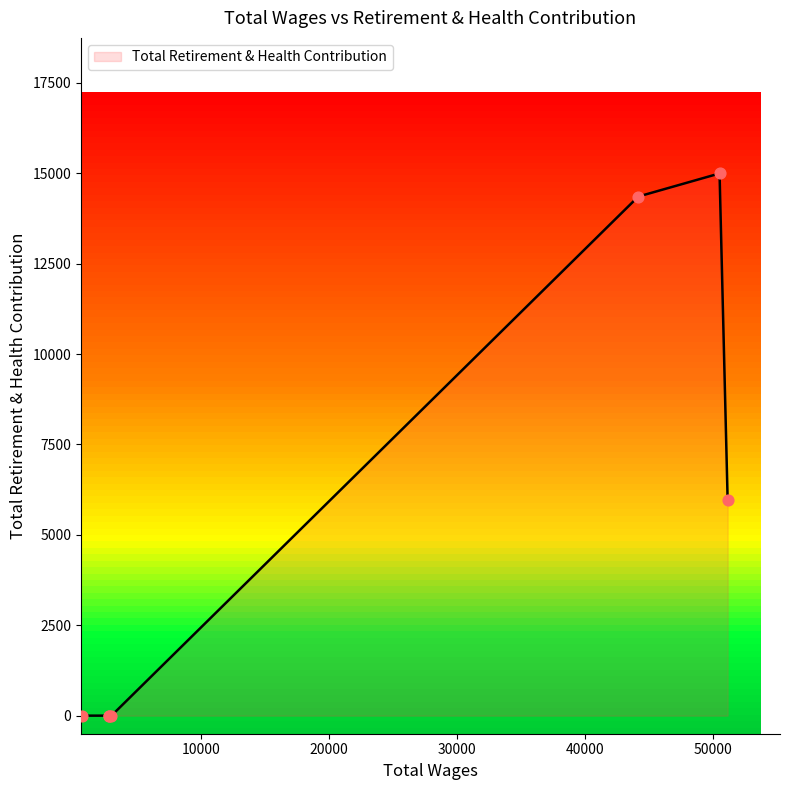

What is the maximum value shown in the chart?

14997